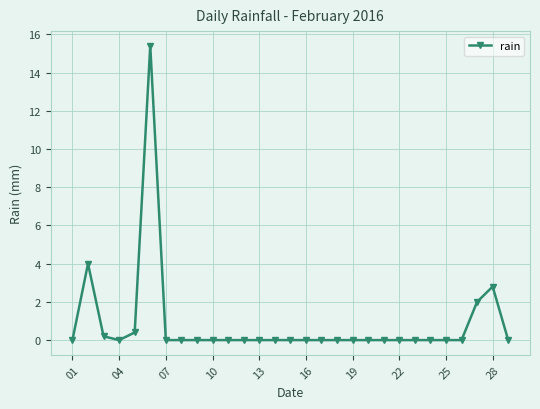

What is the difference between the maximum and minimum values?

15.4